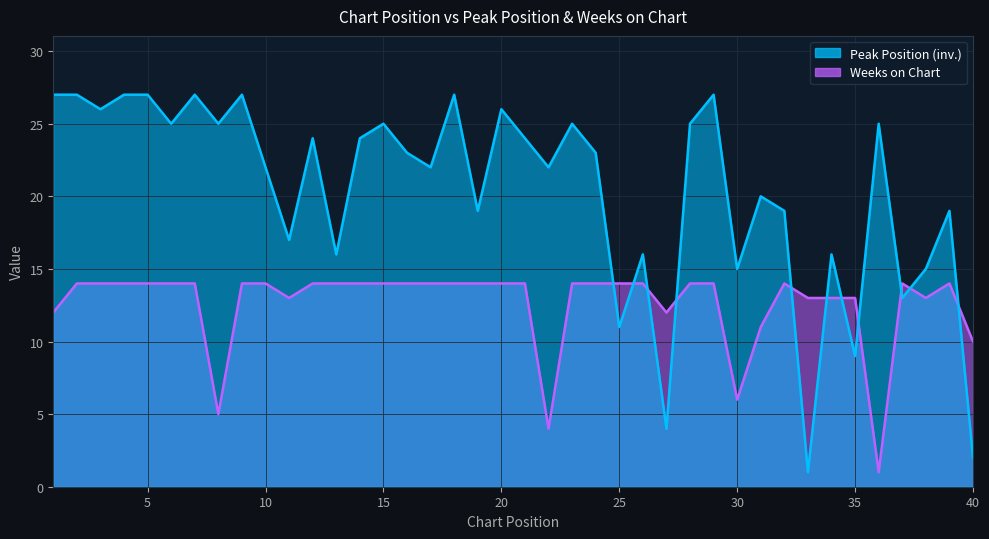

Which category has the lowest value in the Weeks on Chart series?

36